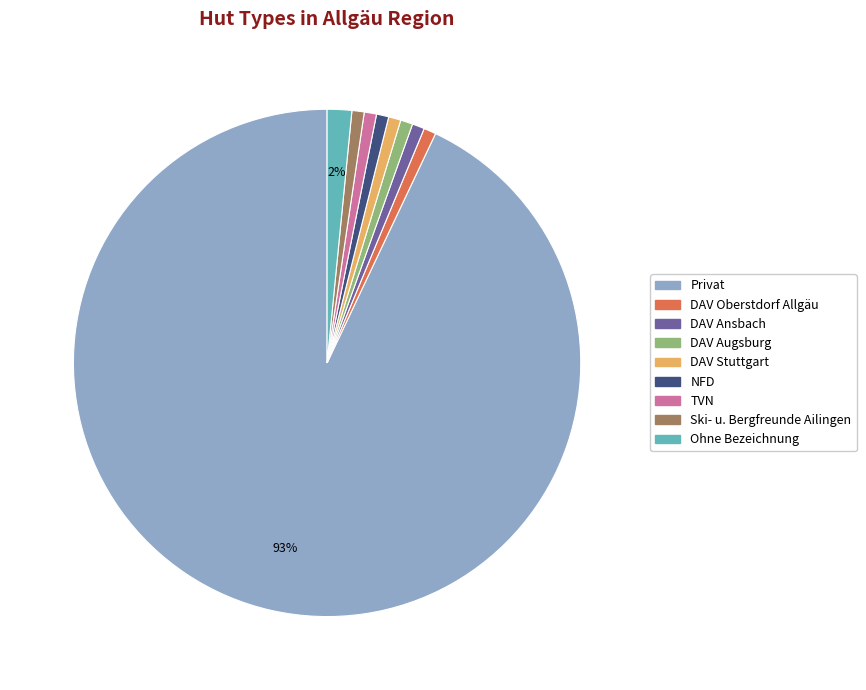

To the nearest percent, what is the average slice percentage?

11%